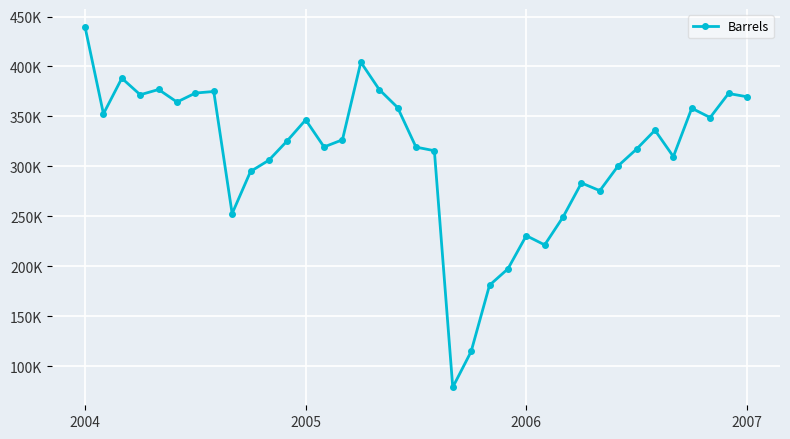

Reading right to left, transcribe all the data shown in this chart.

369686.7	372942.7	348876.5	358167.3	309714.8	336148.3	317273.2	300558.3	275598.8	283338.5	249233.4	221290.5	230553.1	197290.9	180921.9	114538.5	78702.7	315616.4	319254.6	358886.4	376916.3	404282.7	326574.2	319401.8	346534.8	325615.3	306161.9	294836.1	252648.3	374957.0	373376.4	364373.4	376944.4	371664.9	388250.3	352554.2	439529.0